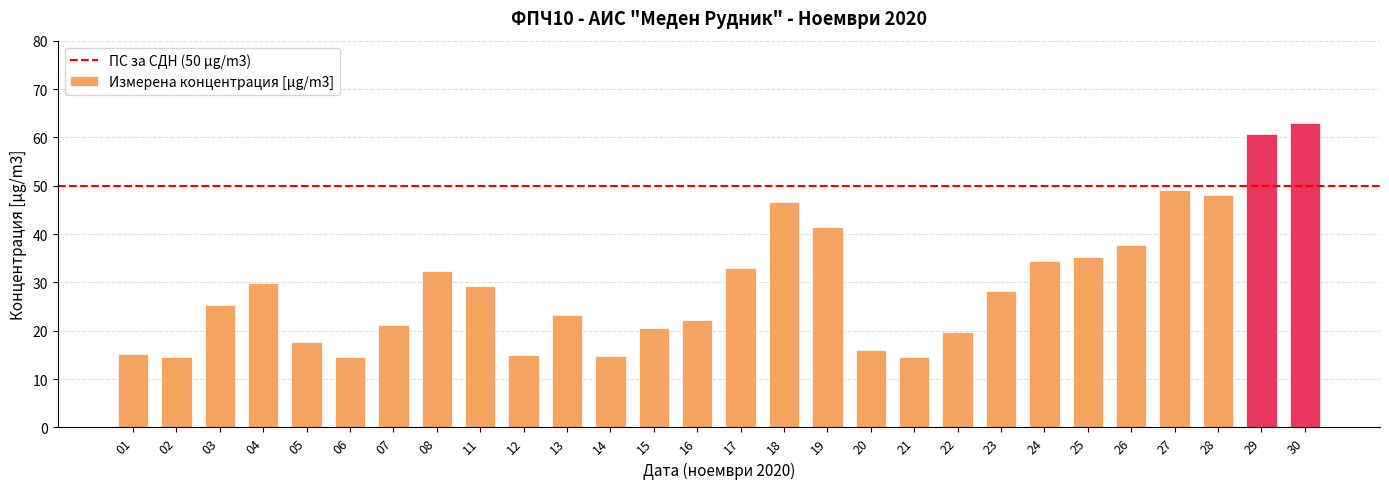

Is it true that the value at 22 is 19.6?

True